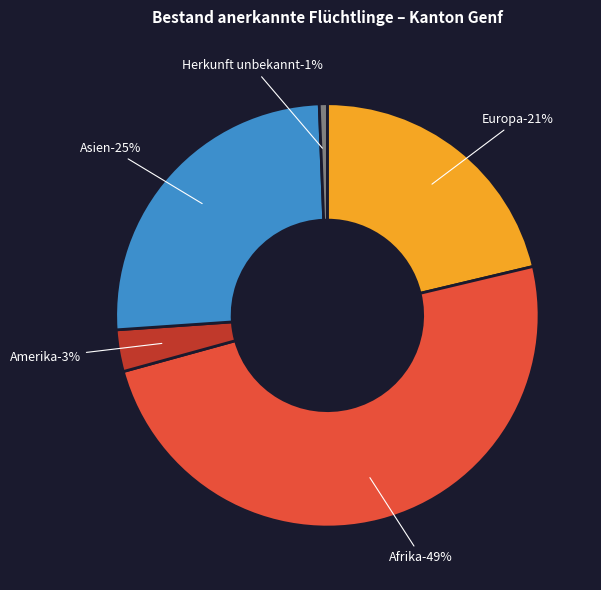

The Asien slice represents 16% of the pie. True or false?

False